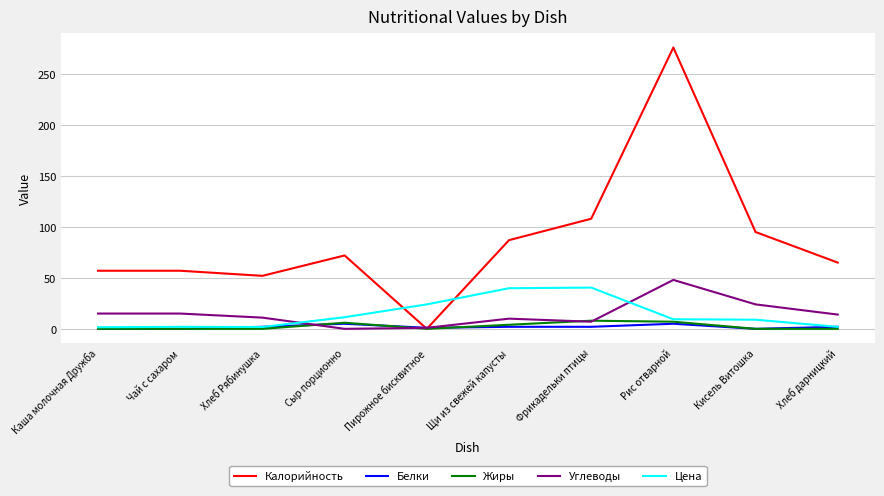

Which series has the widest spread of values?

Калорийность